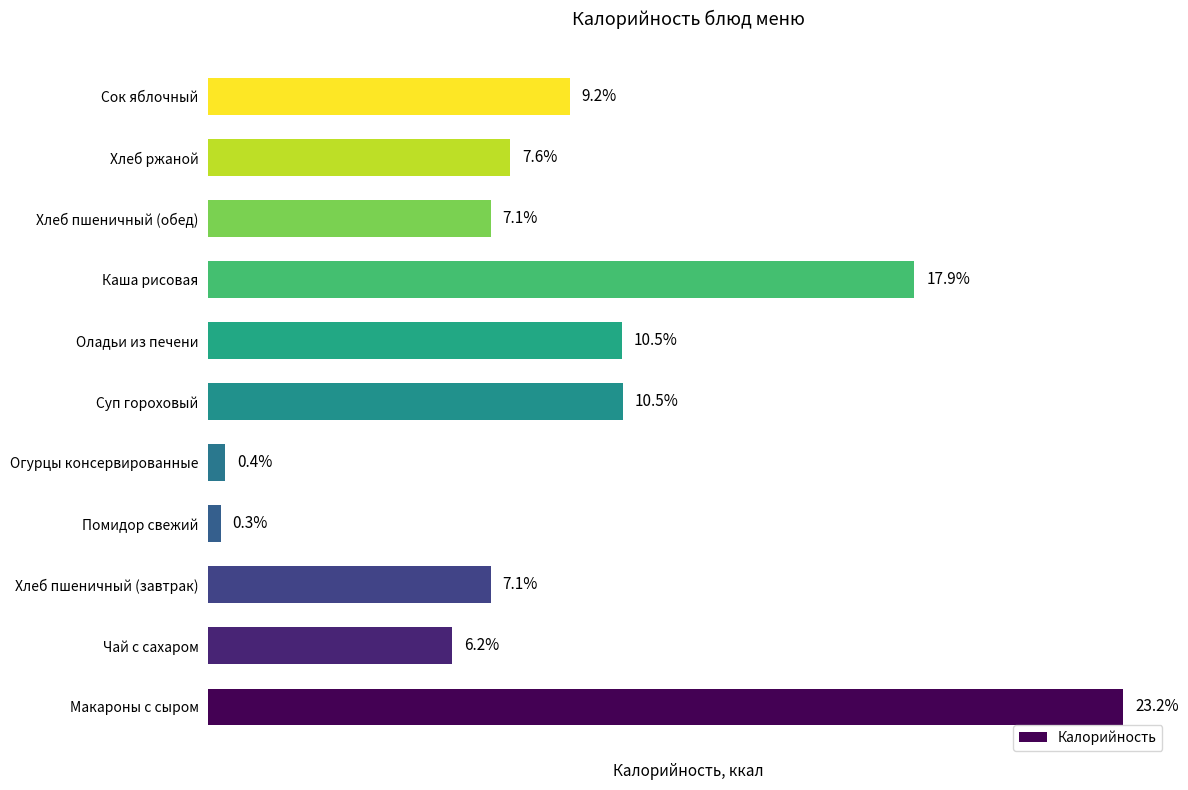

What is the difference between the second highest and second lowest values?

175.4